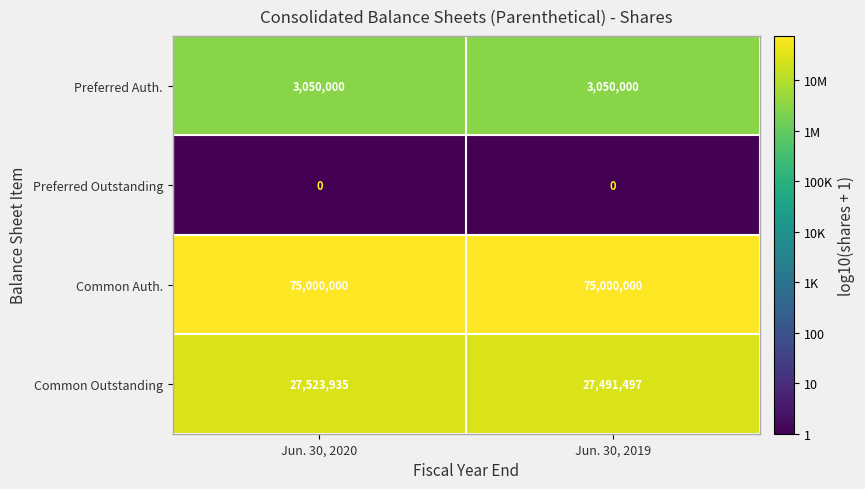

Which series has the largest total across all categories?

Common Auth.